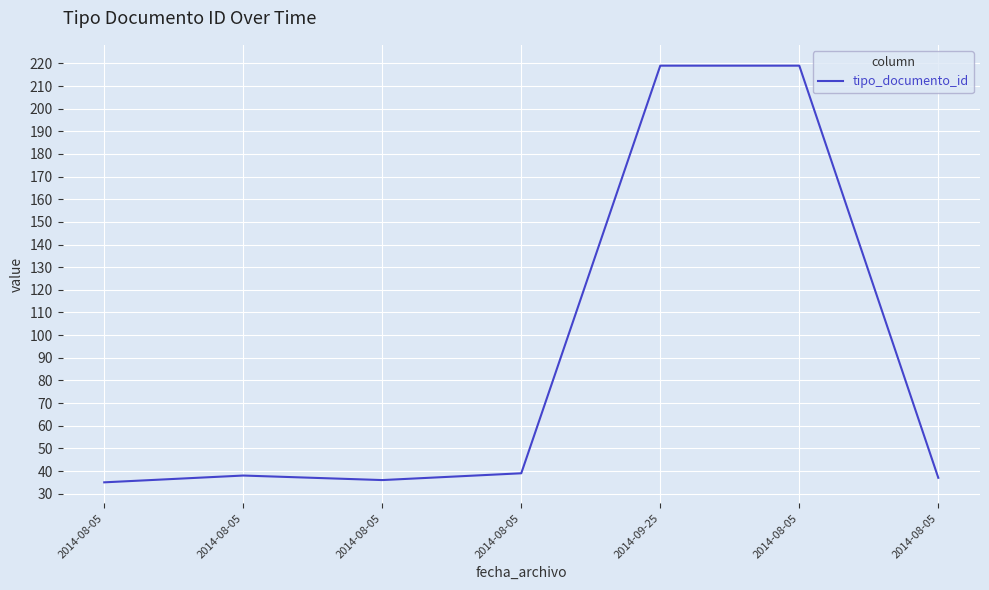

List the labels in order of value, largest first.

2014-09-25, 2014-08-05, 2014-08-05, 2014-08-05, 2014-08-05, 2014-08-05, 2014-08-05